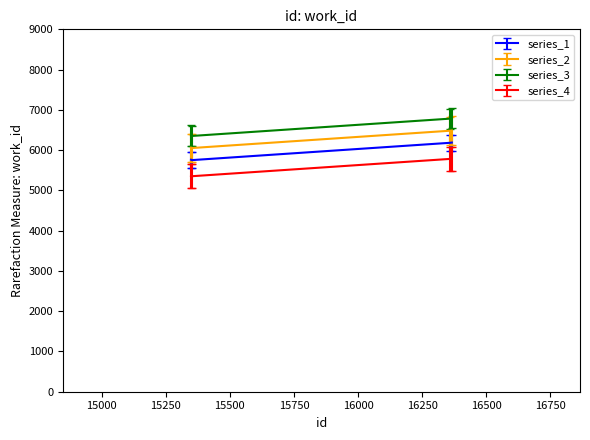

What is the maximum value shown in the chart?

6788